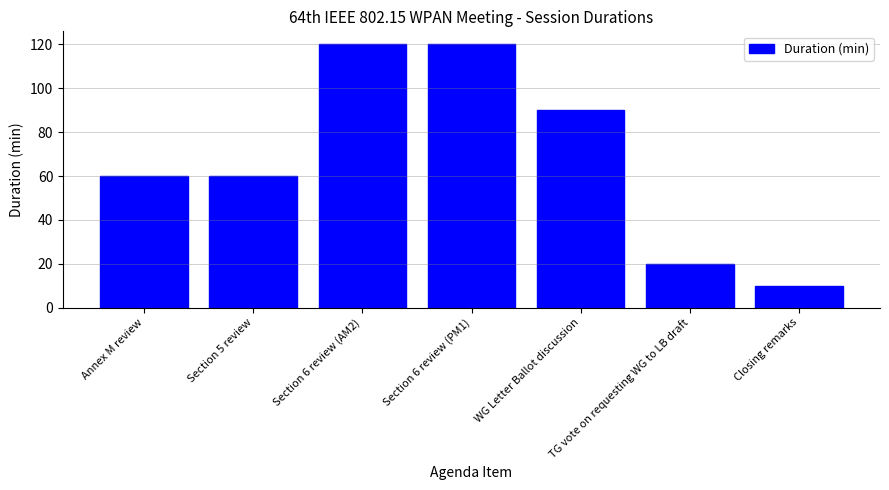

Is it true that the value at Section 6 review (PM1) is 64?

False